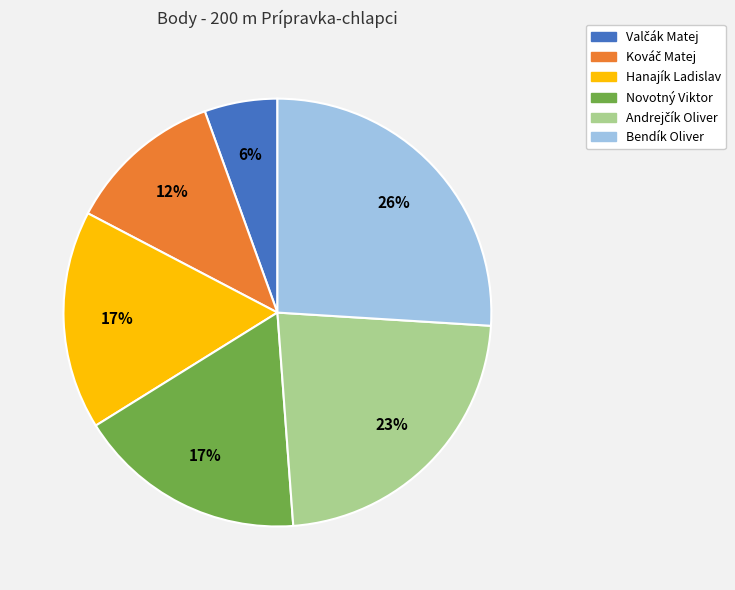

To the nearest percent, what is the difference between the largest and smallest slice percentages?

20%